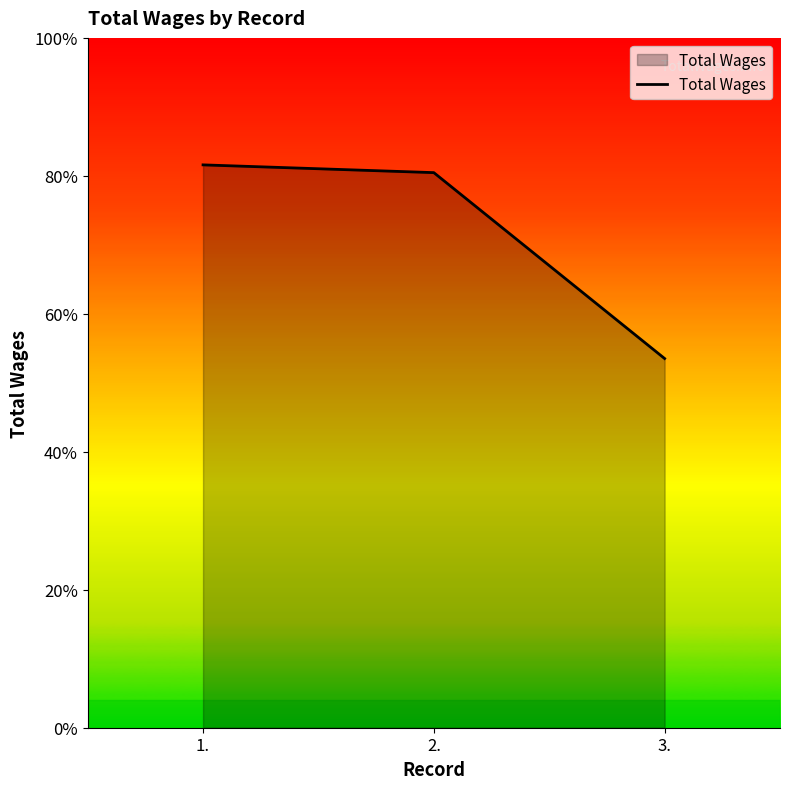

Does the chart have visible grid lines?

No